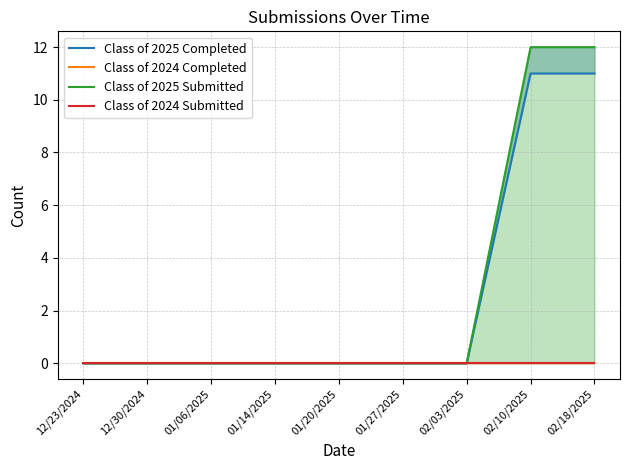

True or false: Class of 2025 Submitted and Class of 2024 Completed cross at least once.

False